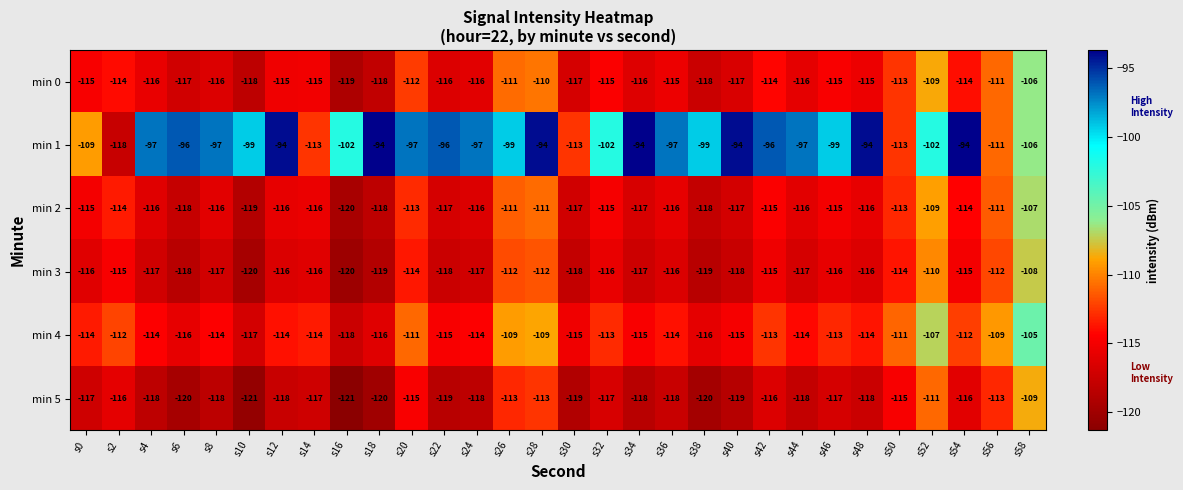

What is the difference between the maximum and minimum values in the min 0 series?

13